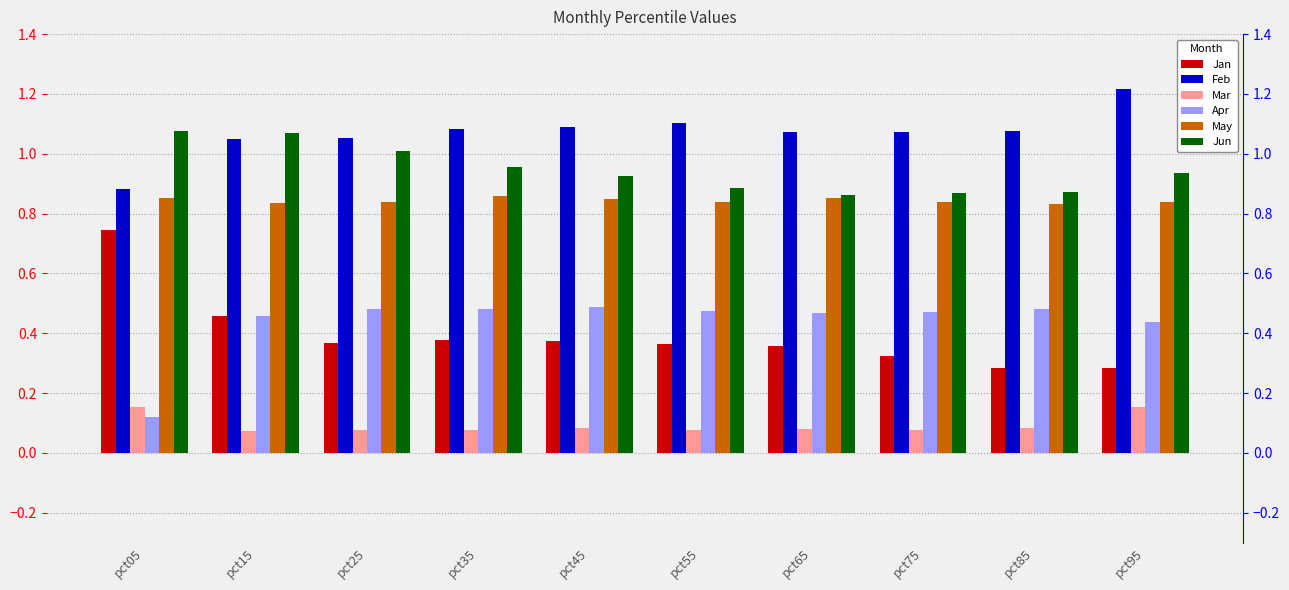

At which label is Jan closest to 0?

pct95